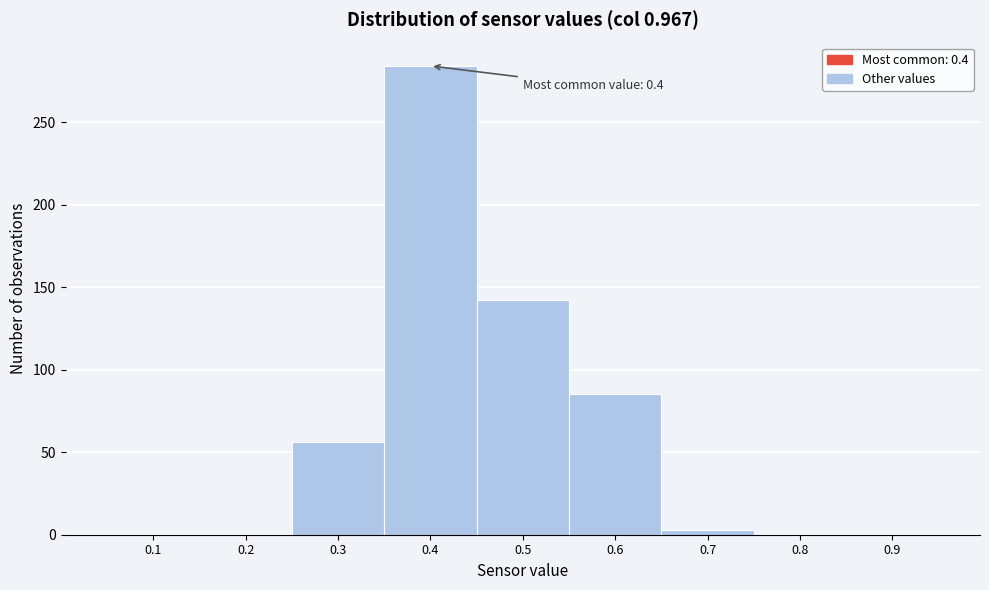

Reading left to right, transcribe all the data shown in this chart.

0.1=0	0.2=0	0.3=56	0.4=284	0.5=142	0.6=85	0.7=3	0.8=0	0.9=0